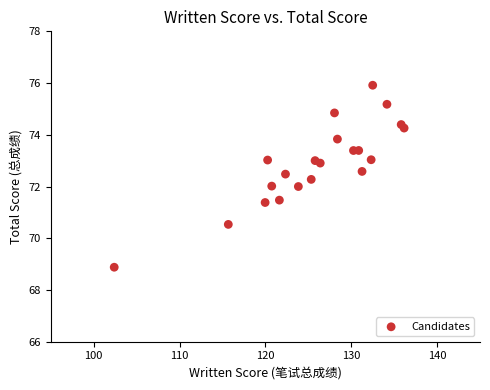

What is the range of Y values (max minus min)?

7.0